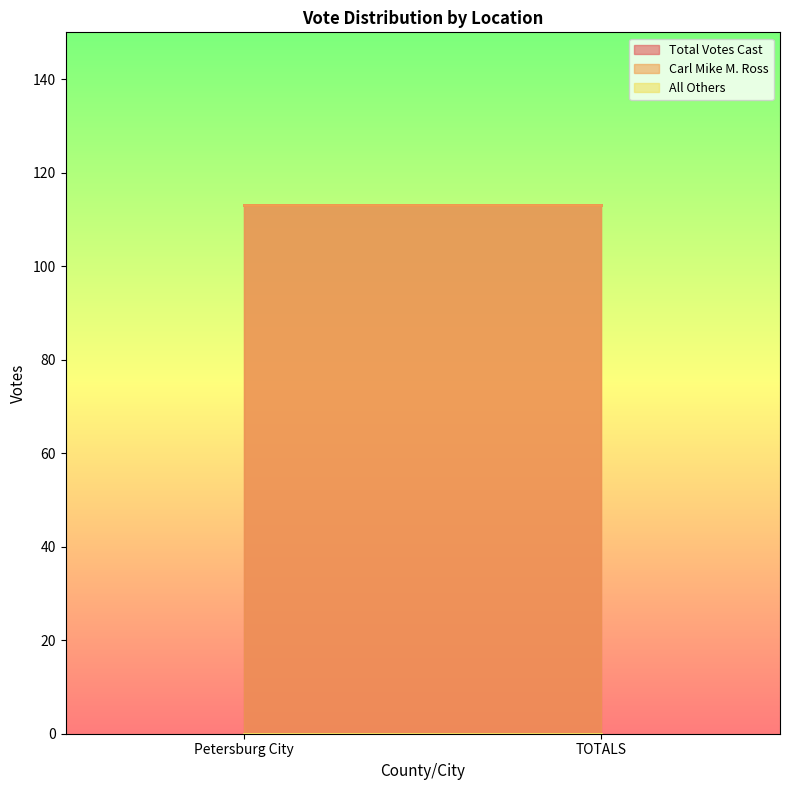

Rank the categories by Total Votes Cast value from highest to lowest.

Petersburg City, TOTALS